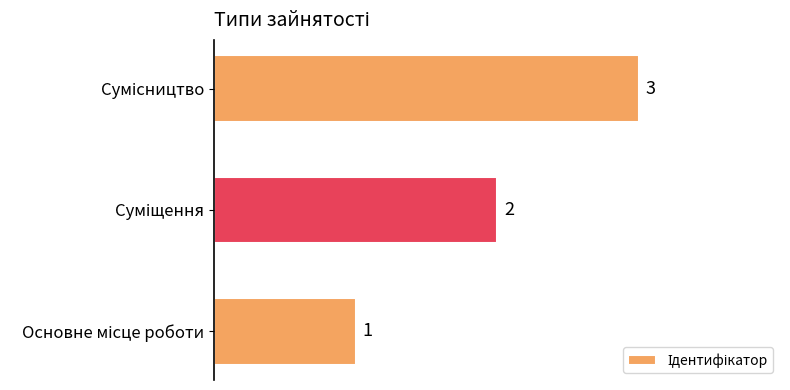

What is the maximum value shown in the chart?

3